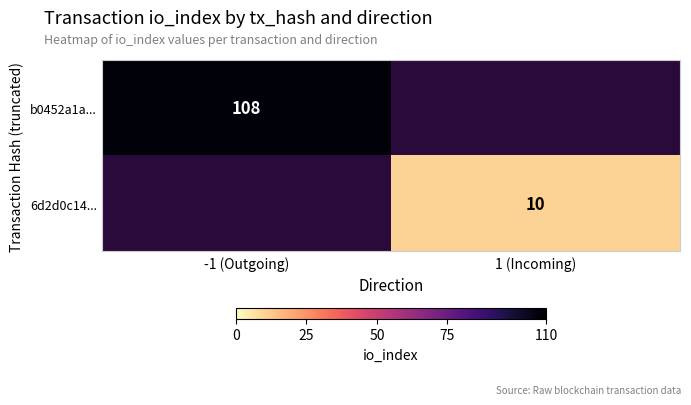

Is the value of 6d2d0c14... at 1 (Incoming) greater than the value of b0452a1a... at -1 (Outgoing)?

No